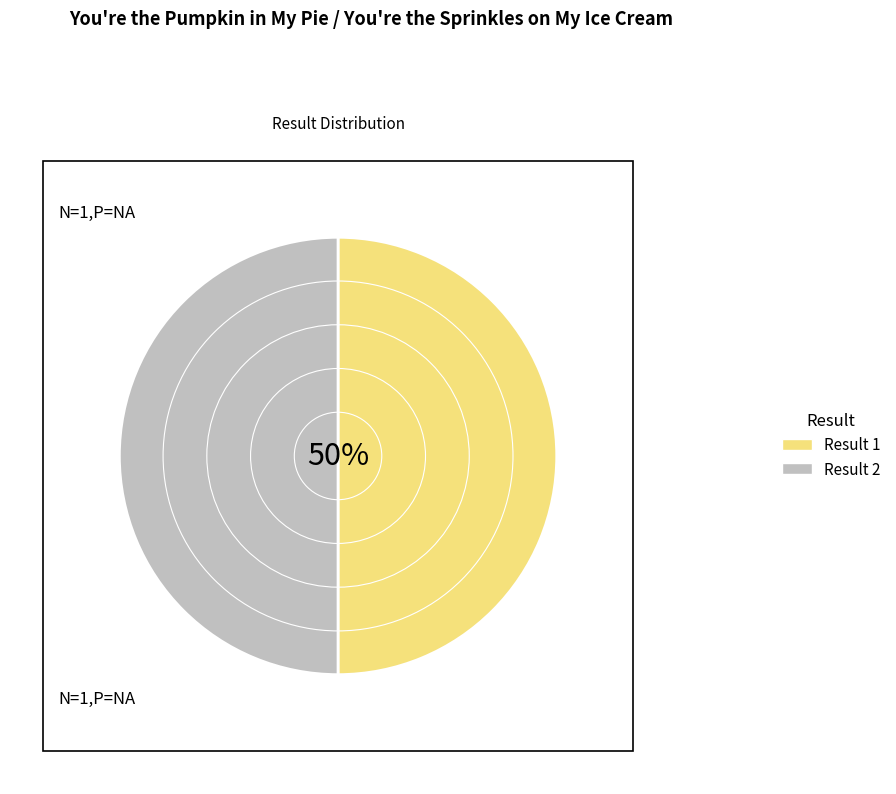

Which has a higher value, 1 or 2?

1